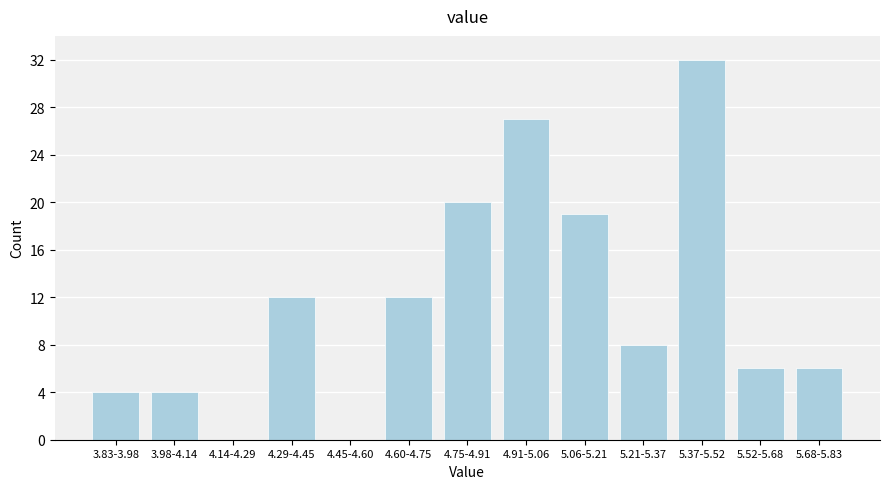

Reading right to left, what are all the values shown in this chart?

5.68-5.83=6	5.52-5.68=6	5.37-5.52=32	5.21-5.37=8	5.06-5.21=19	4.91-5.06=27	4.75-4.91=20	4.60-4.75=12	4.45-4.60=0	4.29-4.45=12	4.14-4.29=0	3.98-4.14=4	3.83-3.98=4